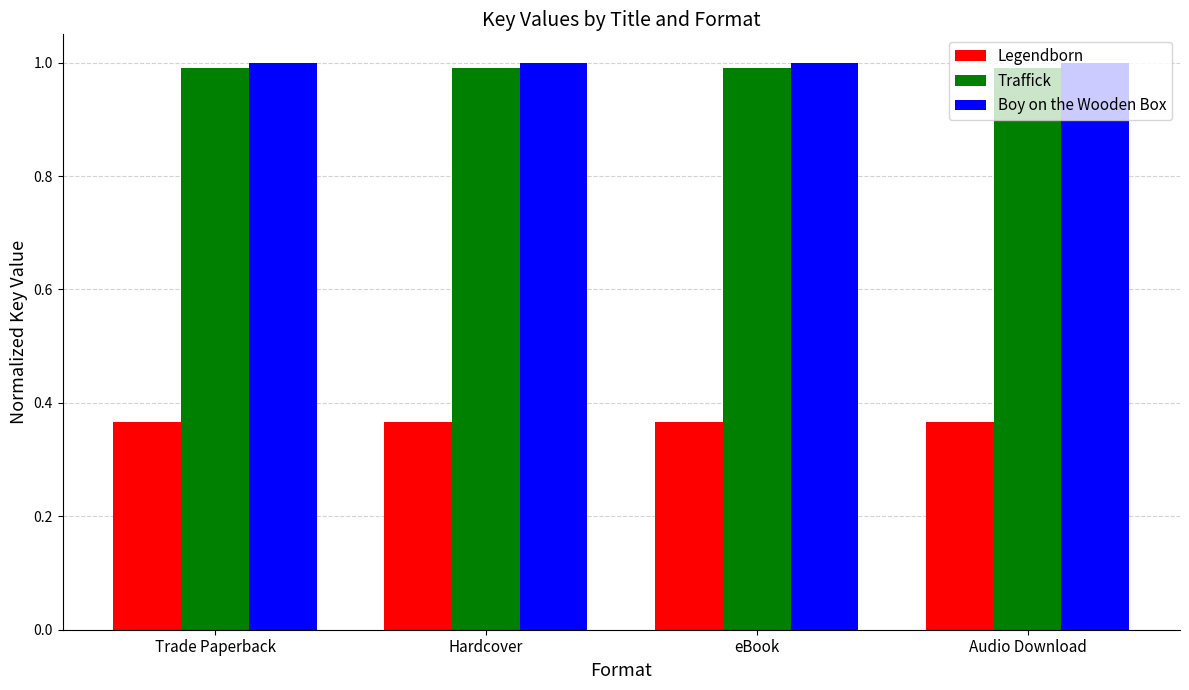

At how many categories does at least one series exceed 0?

4